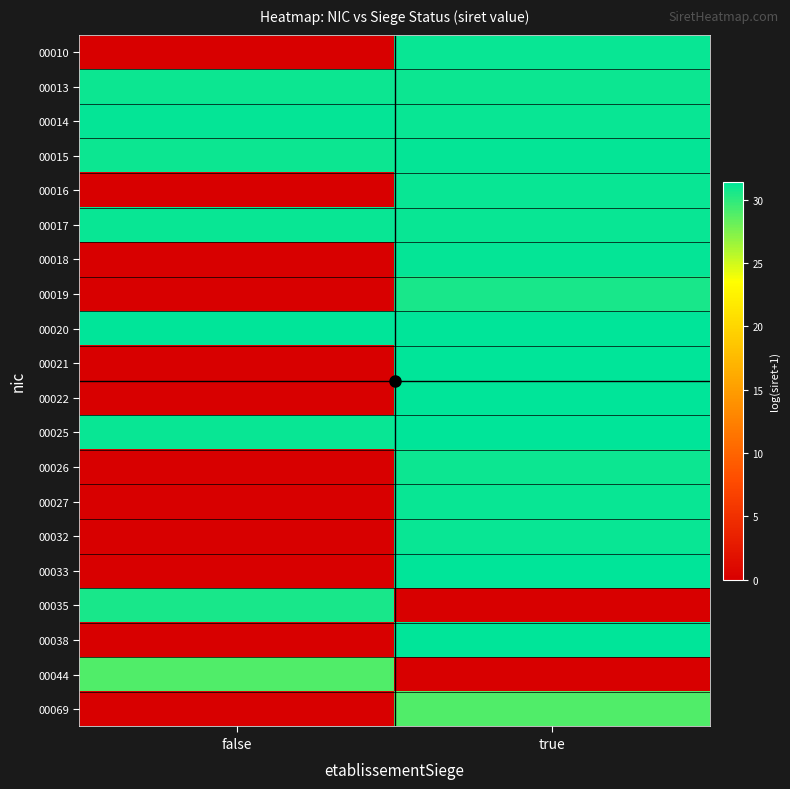

Which category has the lowest value across all series?

false